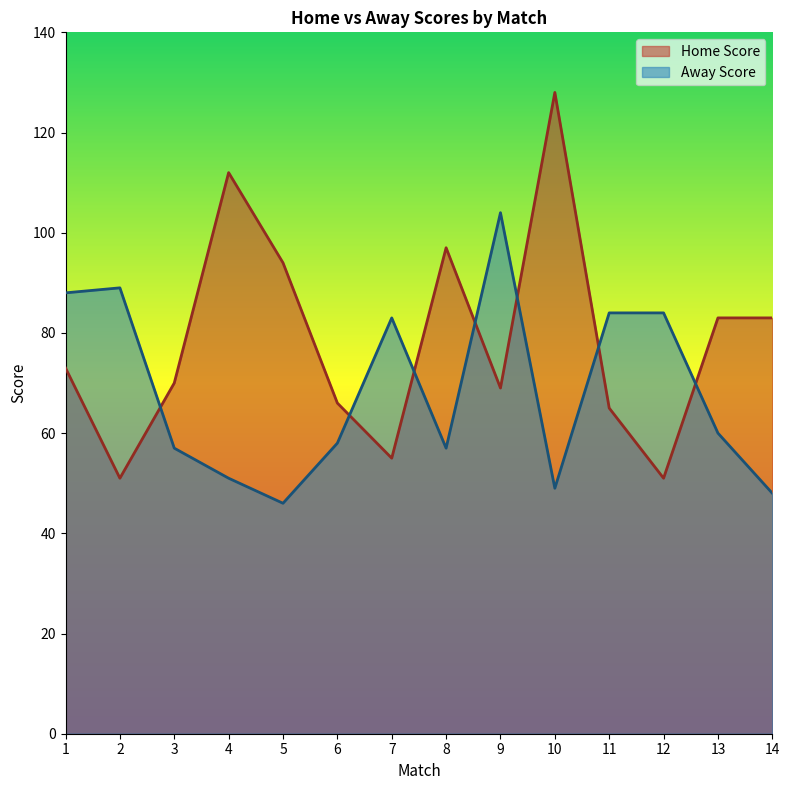

What is the spread (max minus min) of values at 2?

38